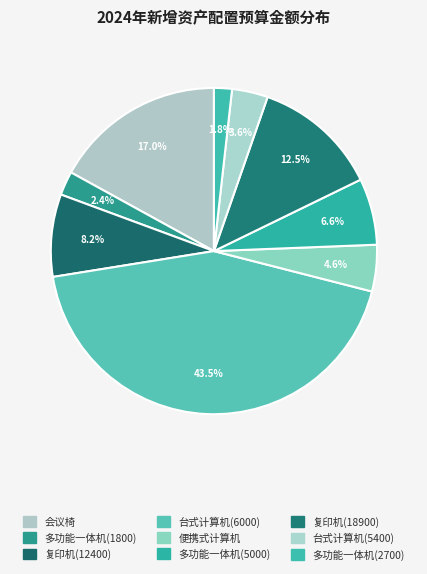

Count the number of slices in the pie.

9